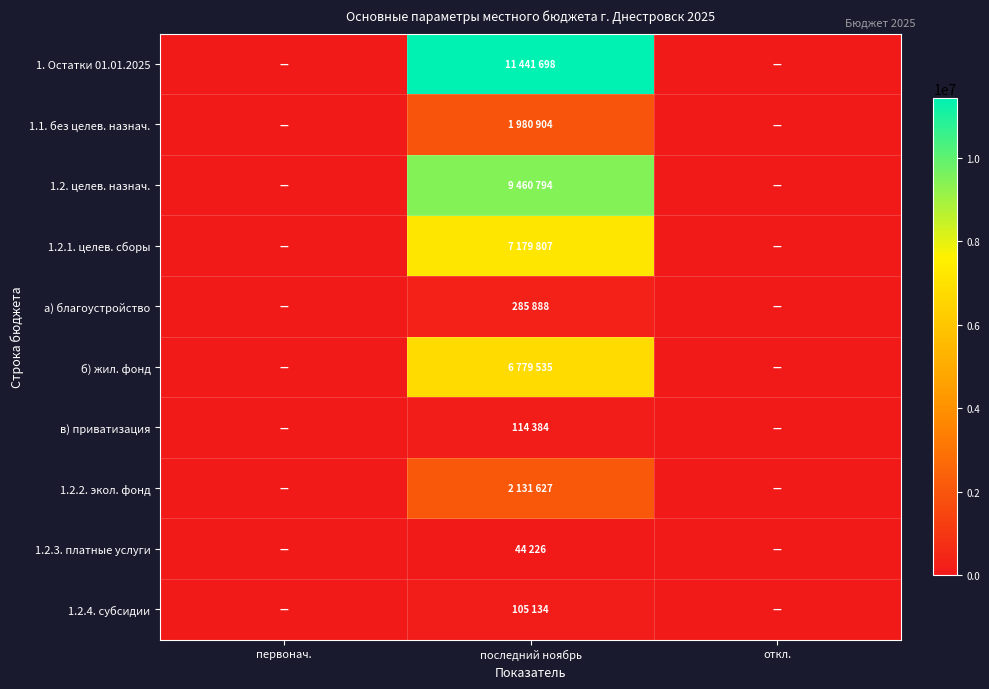

How many series are shown in this chart?

10